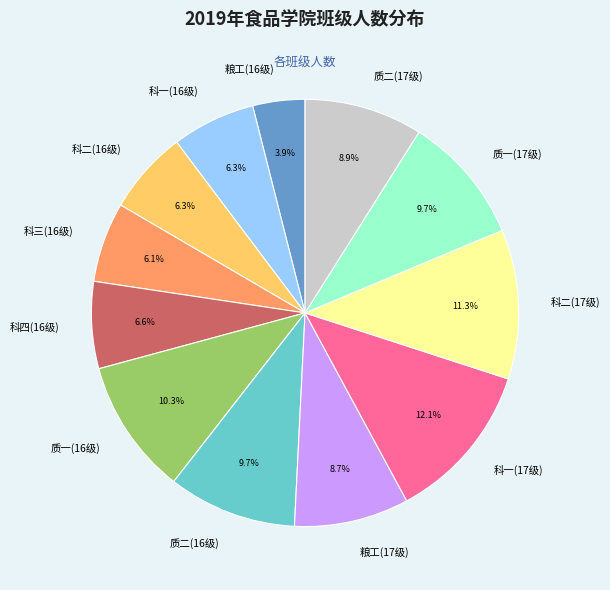

To the nearest percent, what is the difference between the largest and smallest slice percentages?

8%